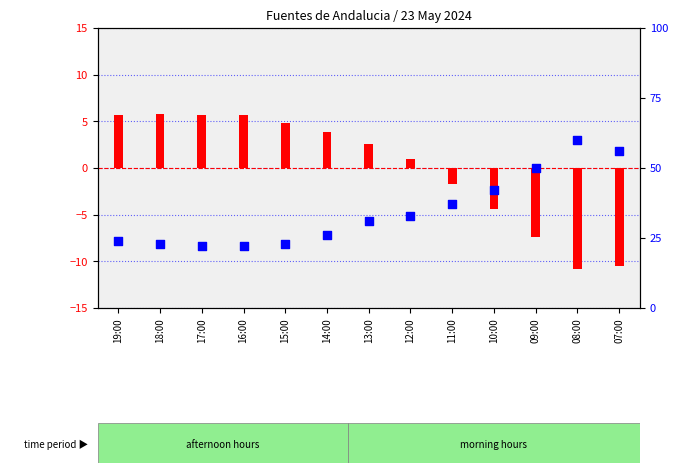

At which category is the sum across all series the highest?

18:00